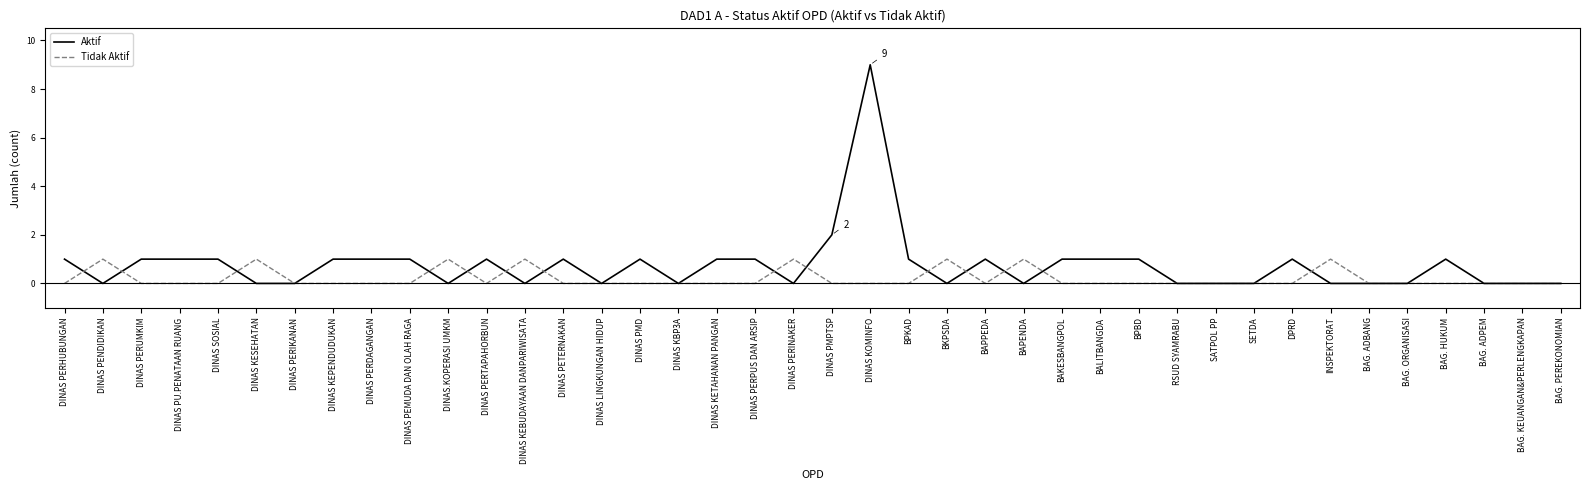

What is the sum of all Tidak Aktif values?

8